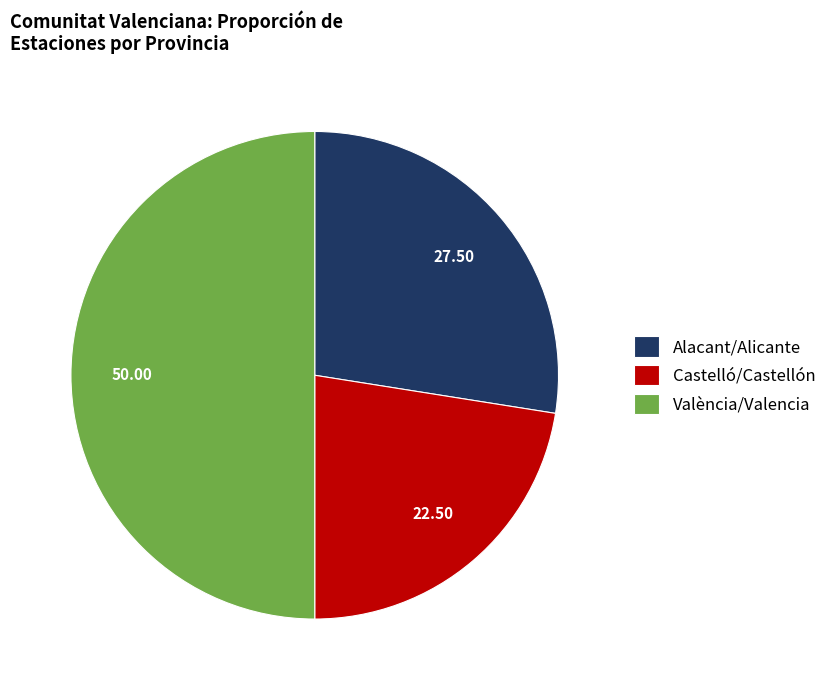

The València/Valencia slice represents 33% of the pie. True or false?

False